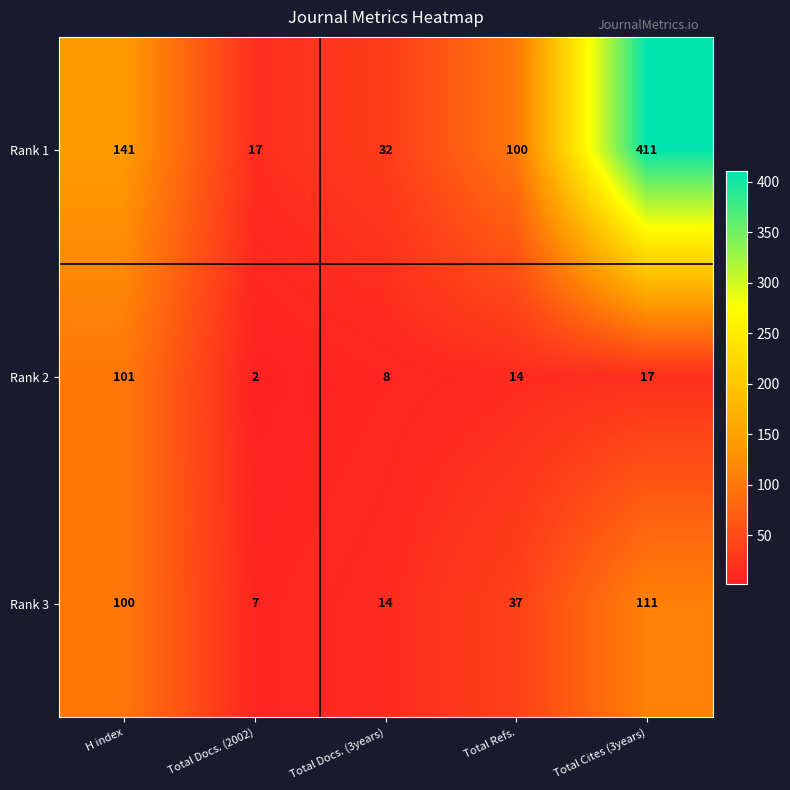

Reading left to right, extract all data points from this chart.

Rank 1: H index=141	Total Docs. (2002)=17	Total Docs. (3years)=32	Total Refs.=100	Total Cites (3years)=411
Rank 2: H index=101	Total Docs. (2002)=2	Total Docs. (3years)=8	Total Refs.=14	Total Cites (3years)=17
Rank 3: H index=100	Total Docs. (2002)=7	Total Docs. (3years)=14	Total Refs.=37	Total Cites (3years)=111